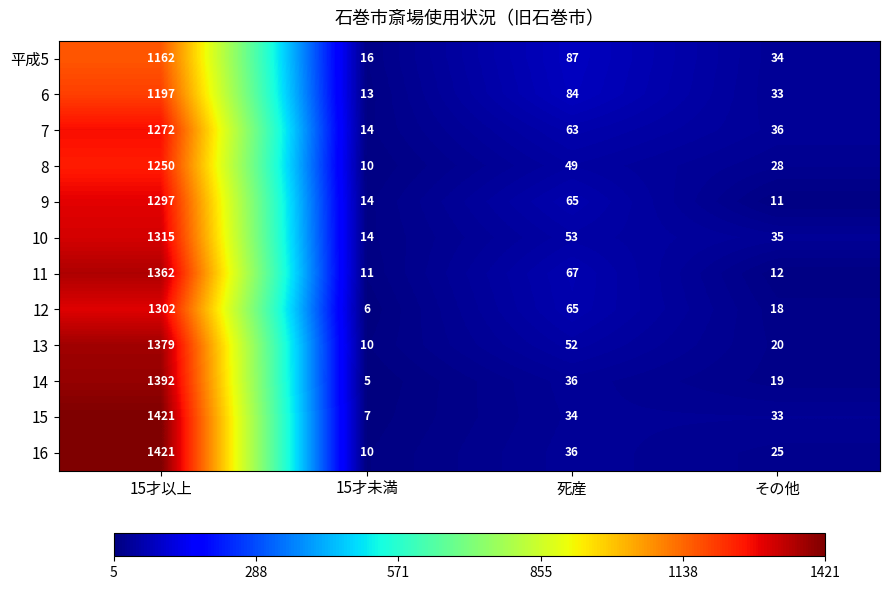

True or false: 6 has a value of 32 at 死産.

False